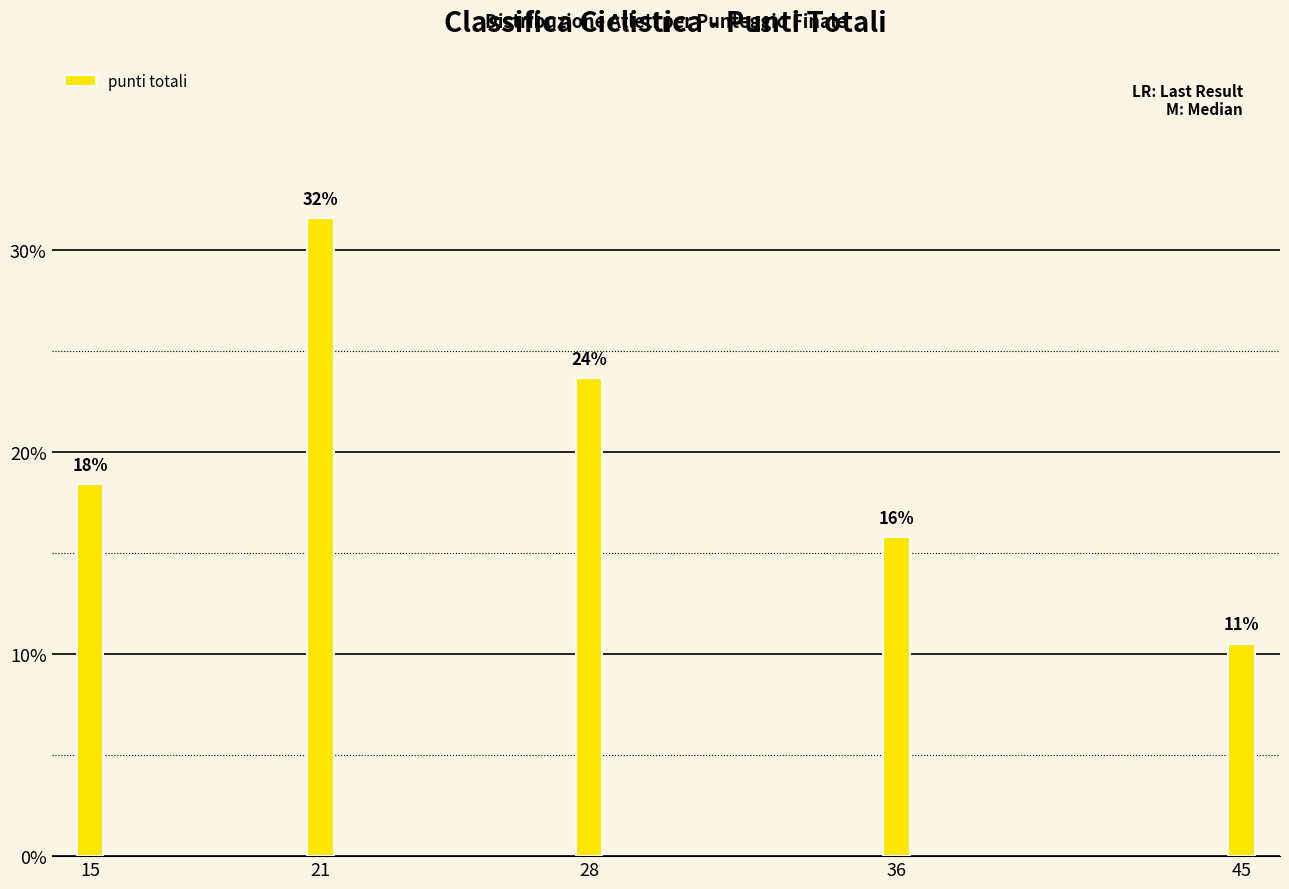

What is the difference between the values at 45 and 15?

7.9